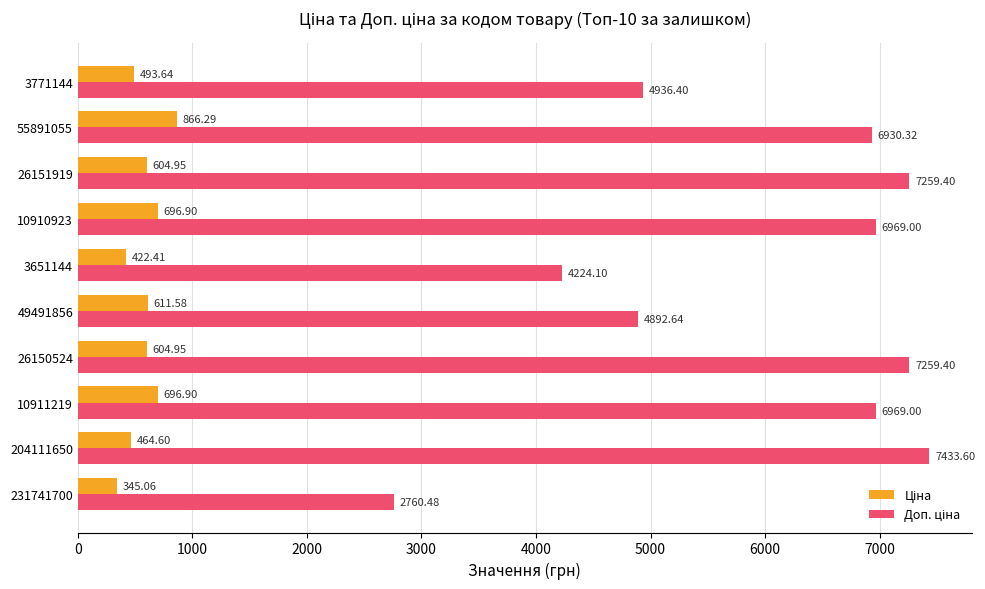

What is the difference between the highest and lowest values at 10911219?

6272.1